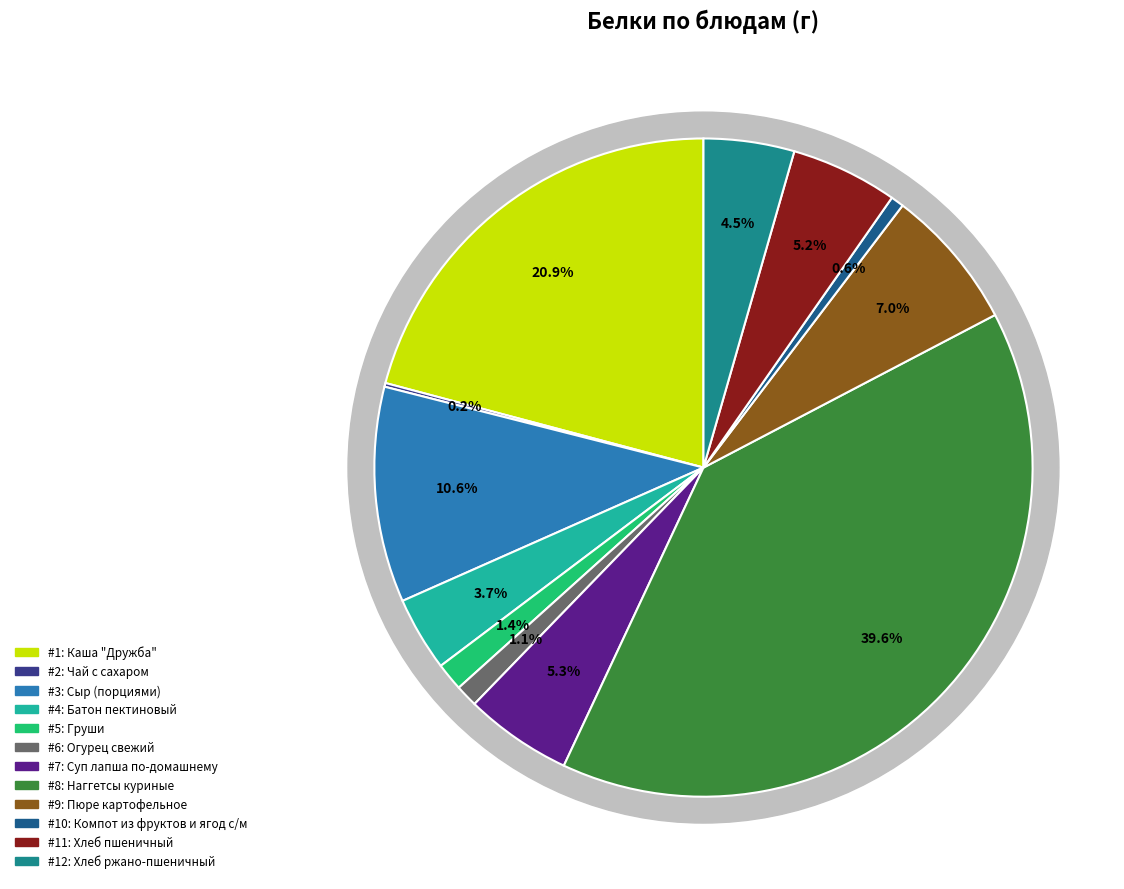

How many segments does this pie chart have?

12